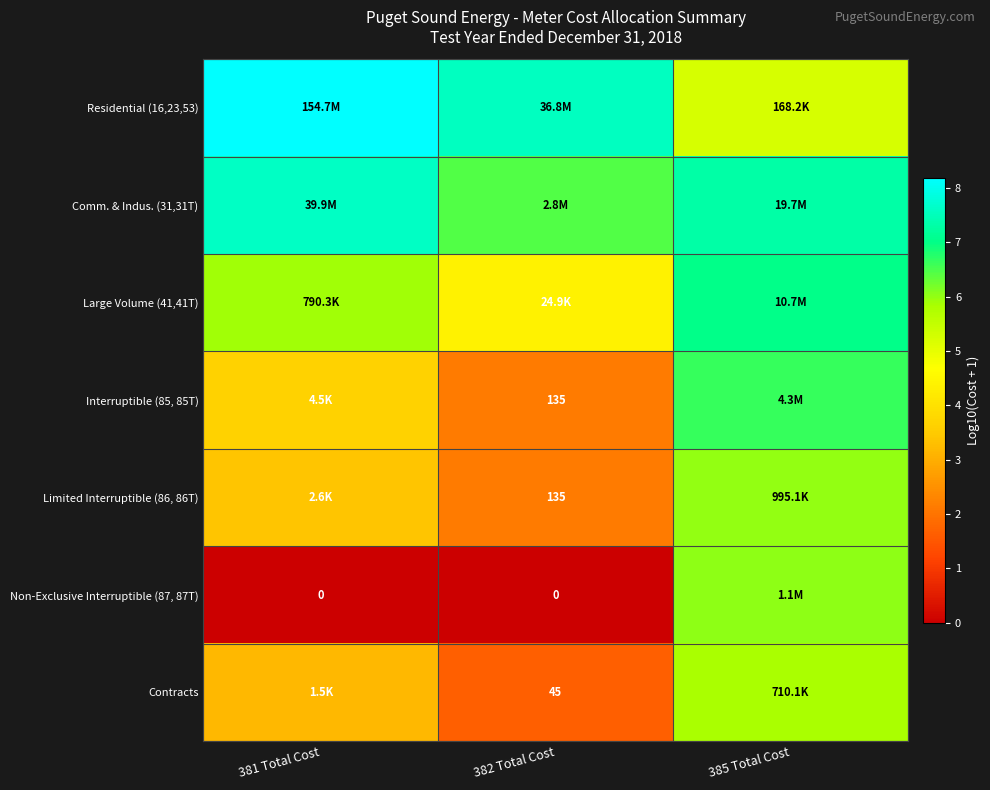

Is the value of Residential (16,23,53) at 381 Total Cost greater than the value of Non-Exclusive Interruptible (87, 87T) at 382 Total Cost?

Yes